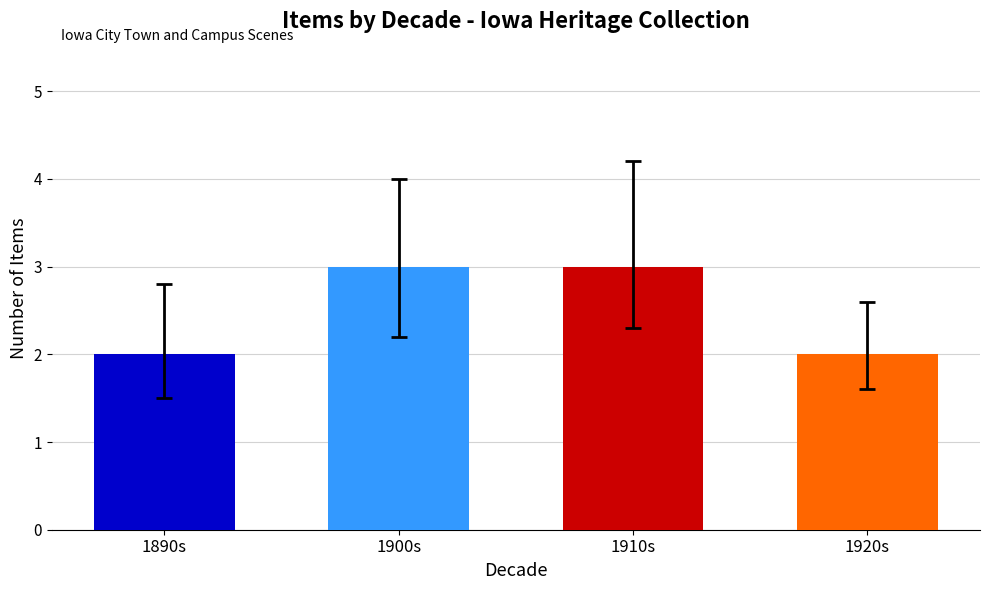

Are the bars grouped side by side (vs. stacked)?

No